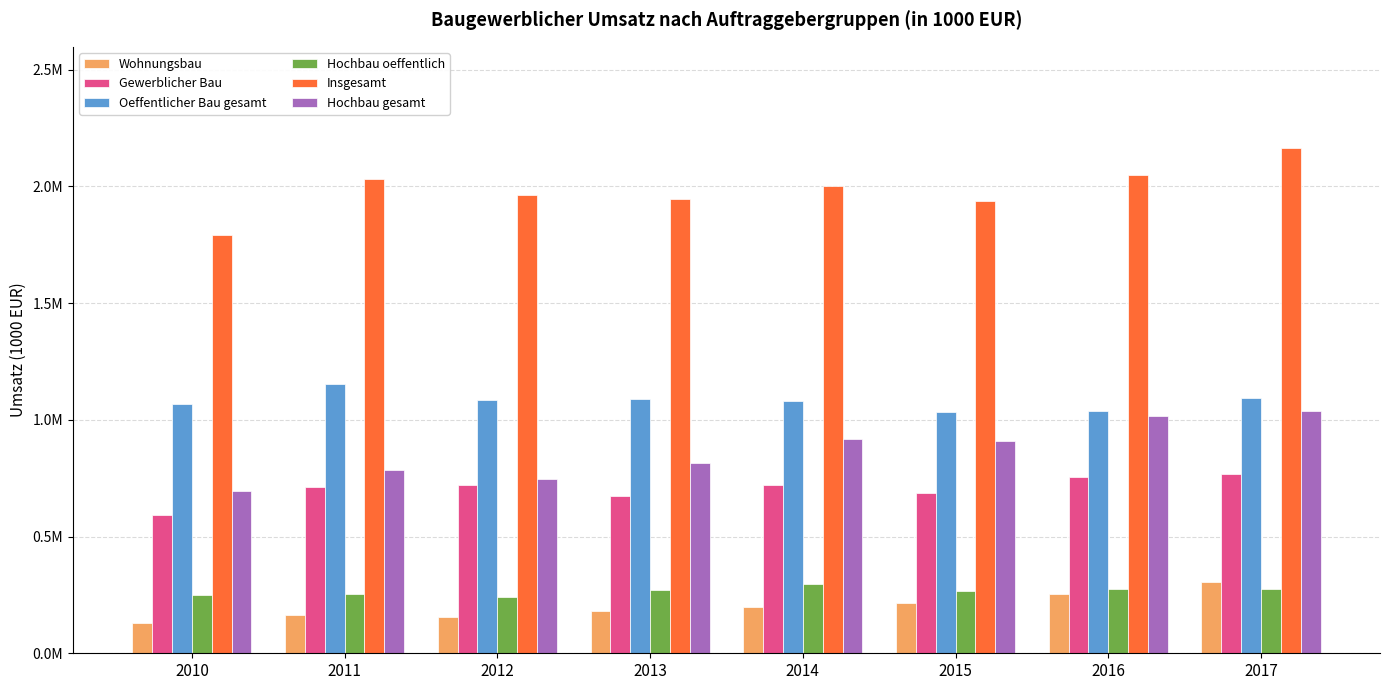

Is it true that Oeffentlicher Bau gesamt equals 476236.5 at 2013?

False